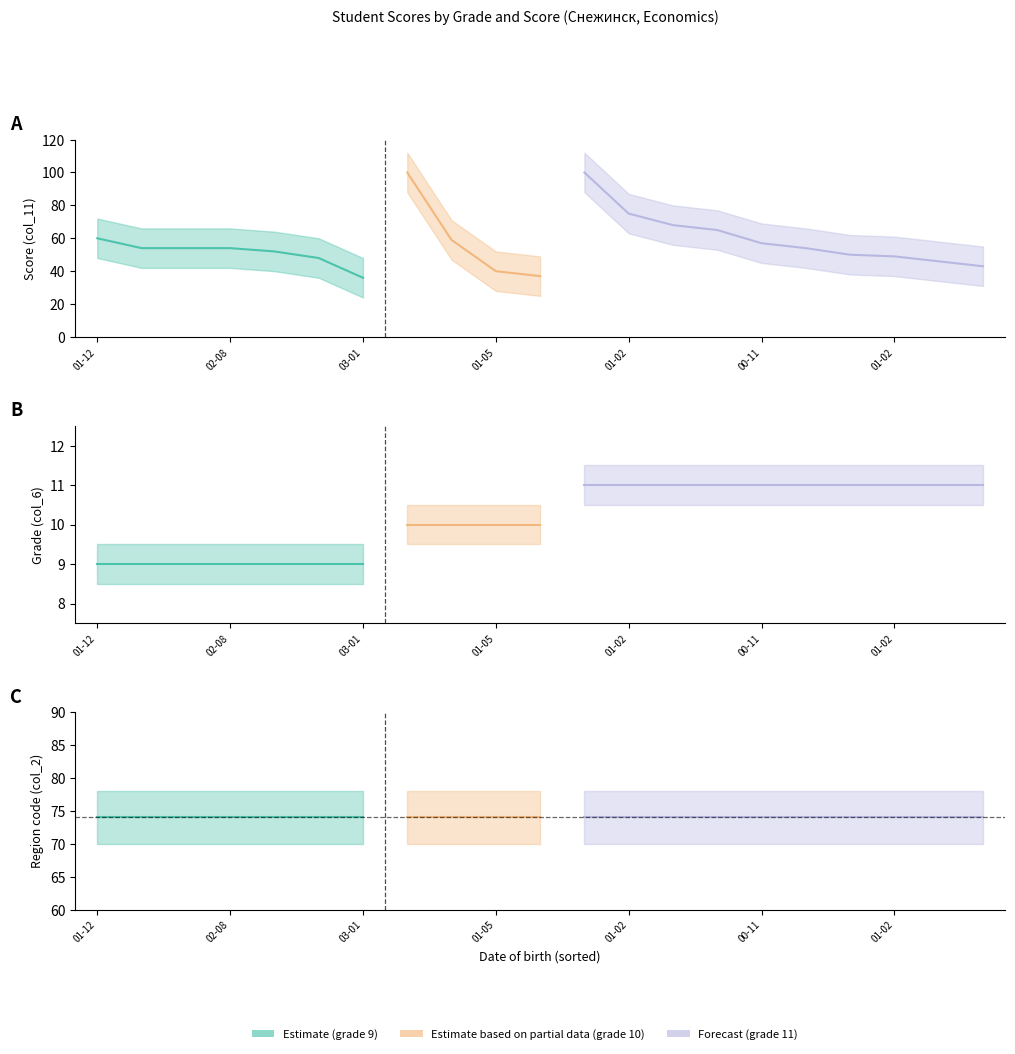

Rank the series by their maximum value, from lowest to highest.

col_6, col_2, col_11